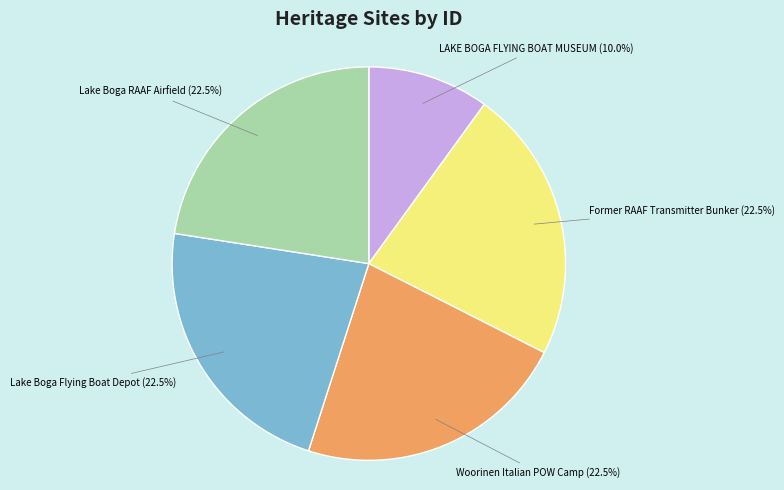

To the nearest percent, what is the average slice percentage?

20%